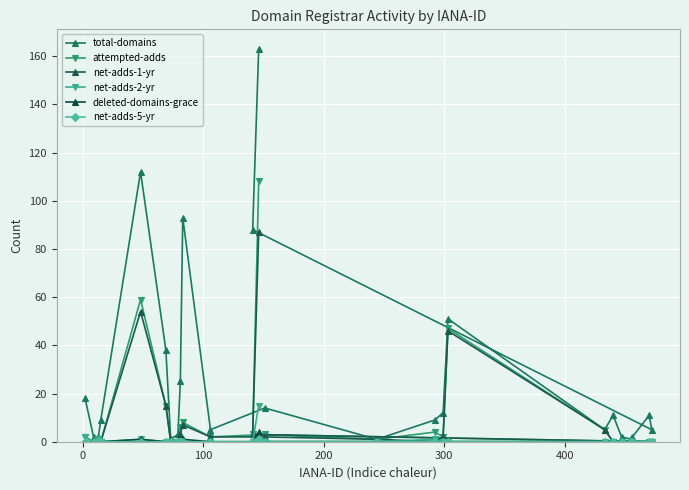

Count the number of data series in this chart.

6